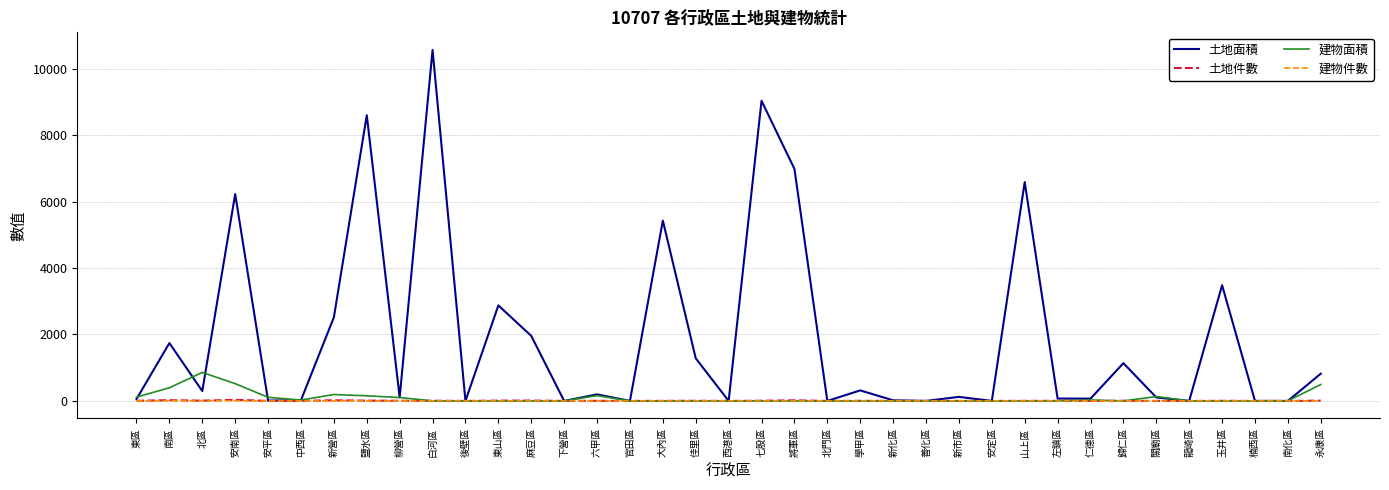

Between 安南區 and 下營區, which series saw the biggest shift?

土地面積